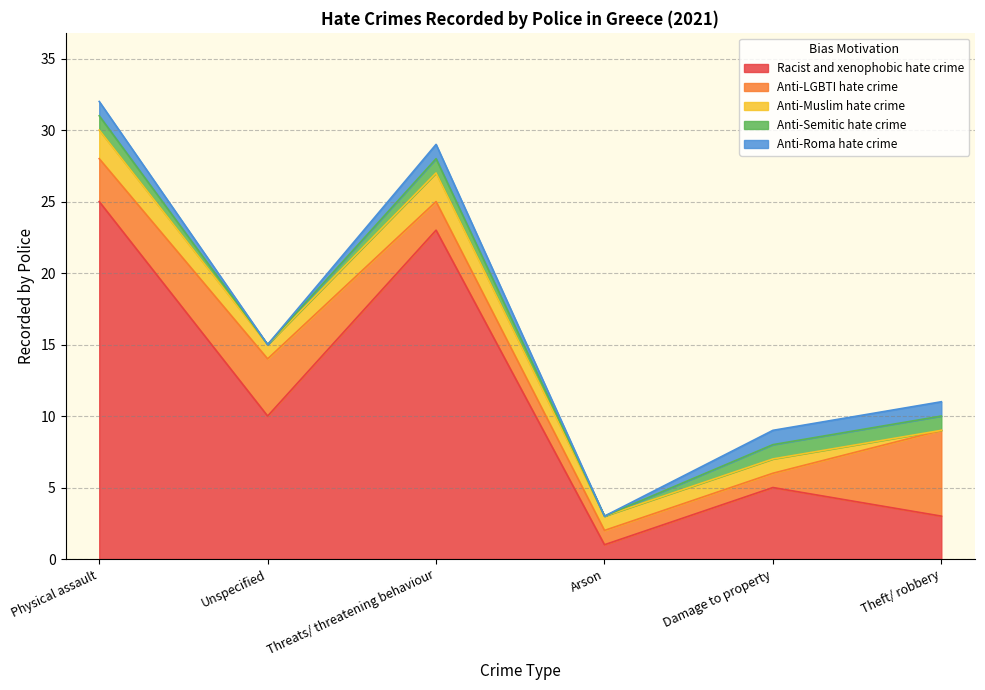

True or false: Anti-LGBTI hate crime and Racist and xenophobic hate crime cross at least once.

True